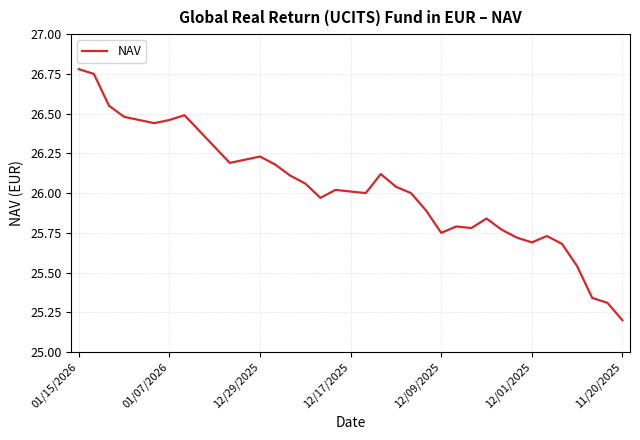

What is the difference between the maximum and minimum values?

1.6